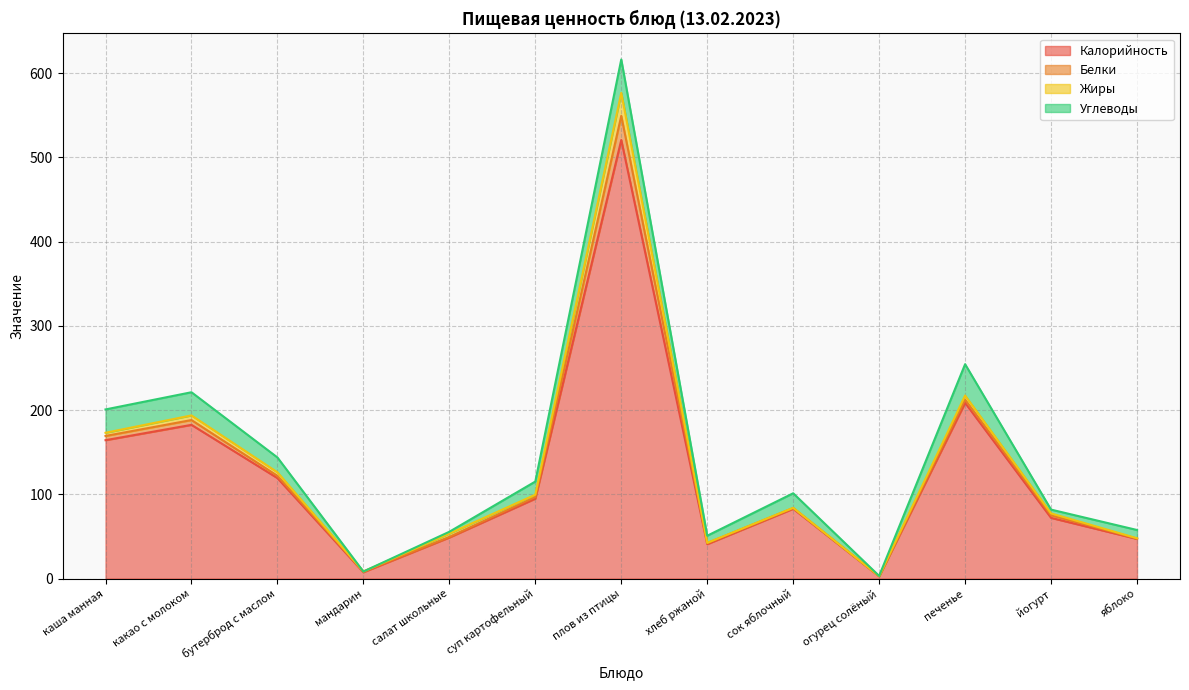

List the series in order of their peak value, highest first.

Калорийность, Углеводы, Белки, Жиры